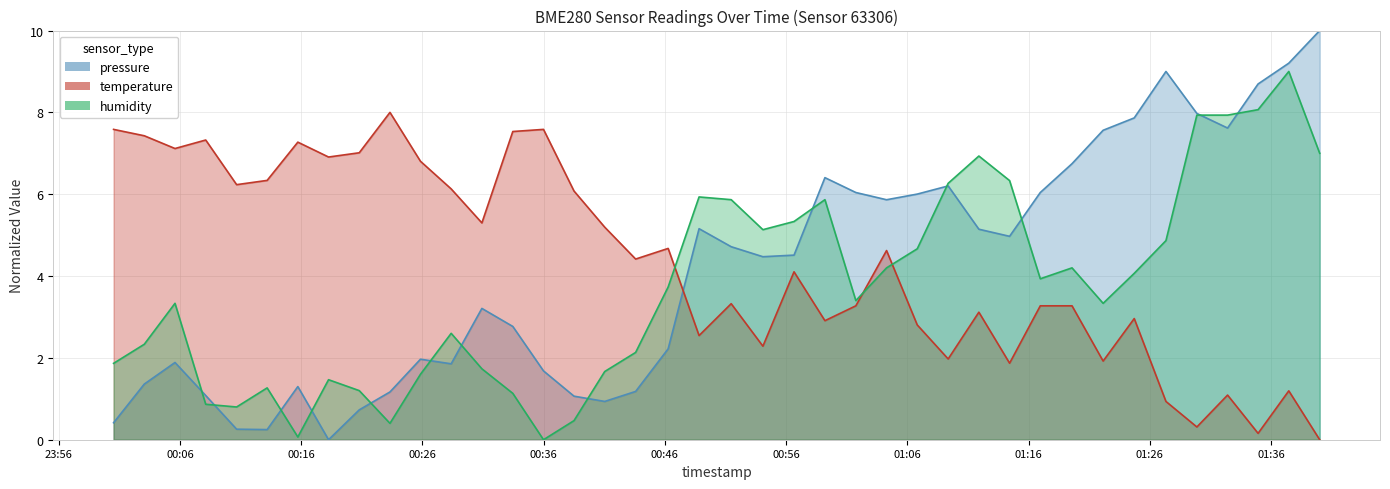

What is the spread (max minus min) of values at 2023-07-13T00:54:05?

2.8